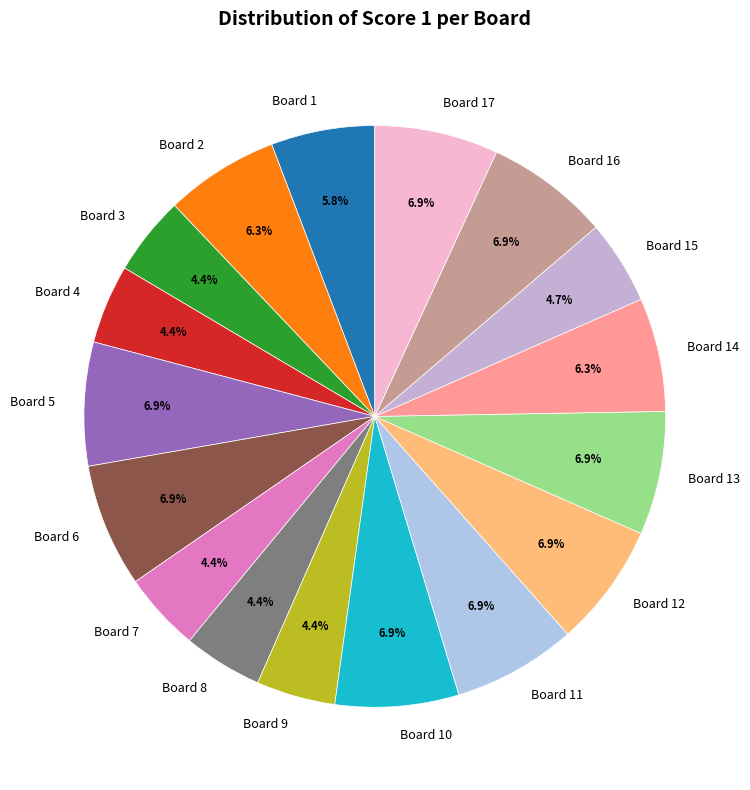

Is it true that Board 11 is 1% of the pie?

False